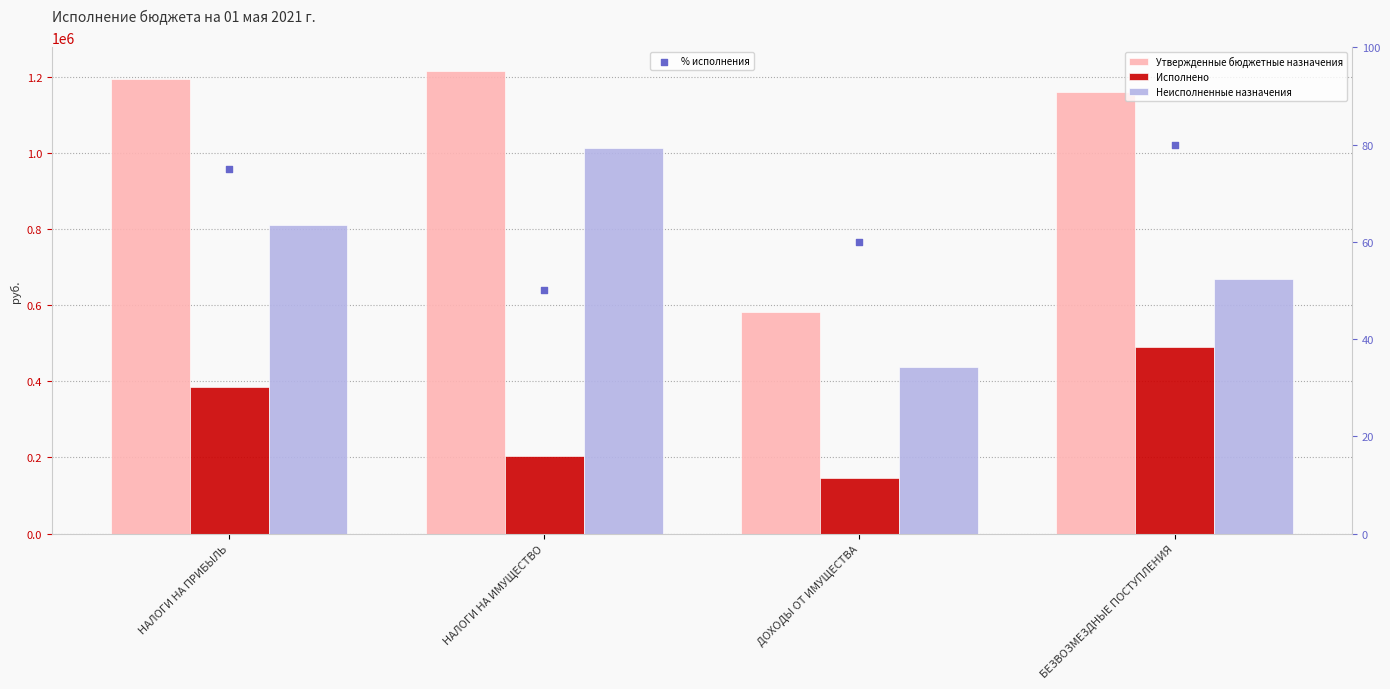

What is the total value across all series at НАЛОГИ НА ПРИБЫЛЬ?

2389057.0